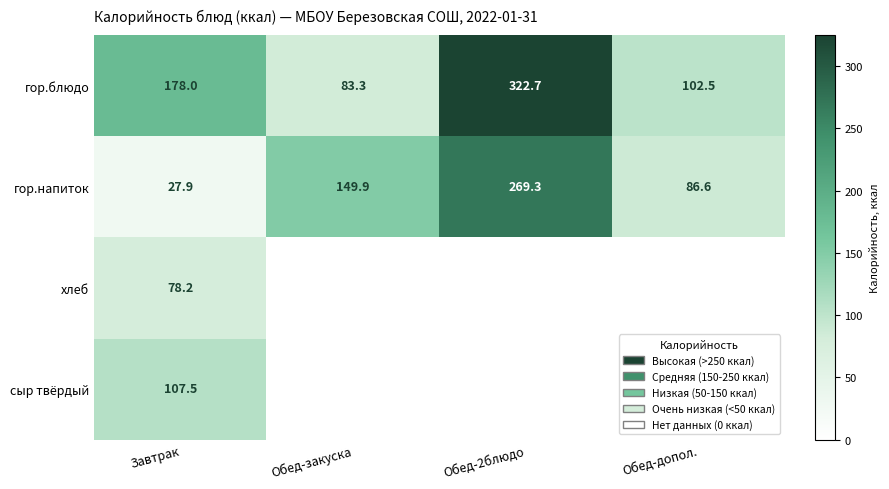

The value of сыр твёрдый at Завтрак is 107.5. True or false?

True